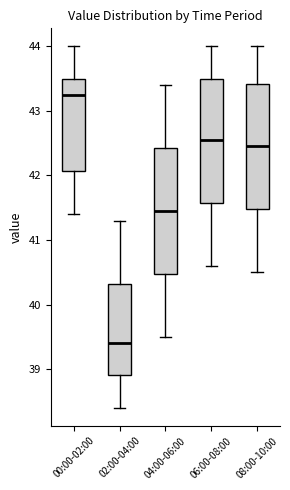

Where does the upper whisker of the box for 02:00-04:00 end on the y-axis? The values are not printed on the chart, so give them approximately, as read against the axis.

41.3